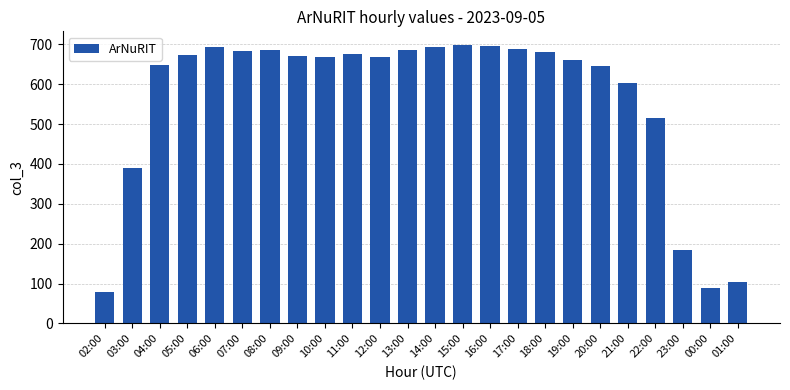

What is the sum of all values?

13486